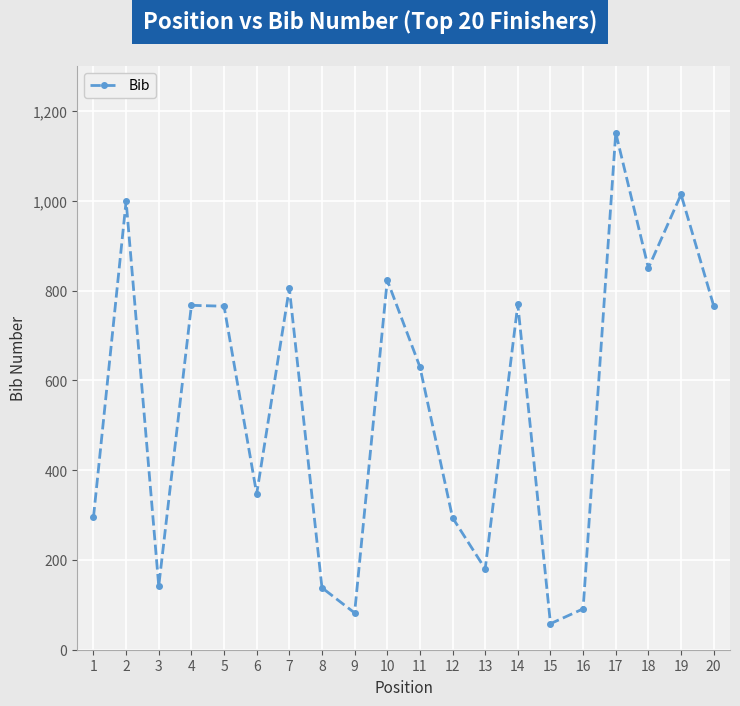

Which label corresponds to the largest value in the chart?

17